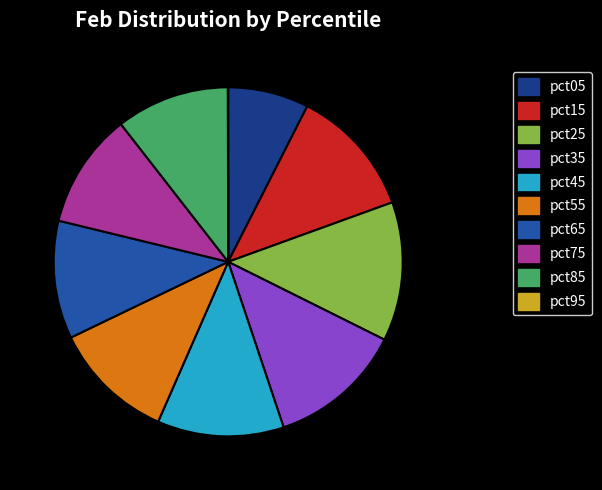

Is the sum of pct25 and pct35 greater than half?

No